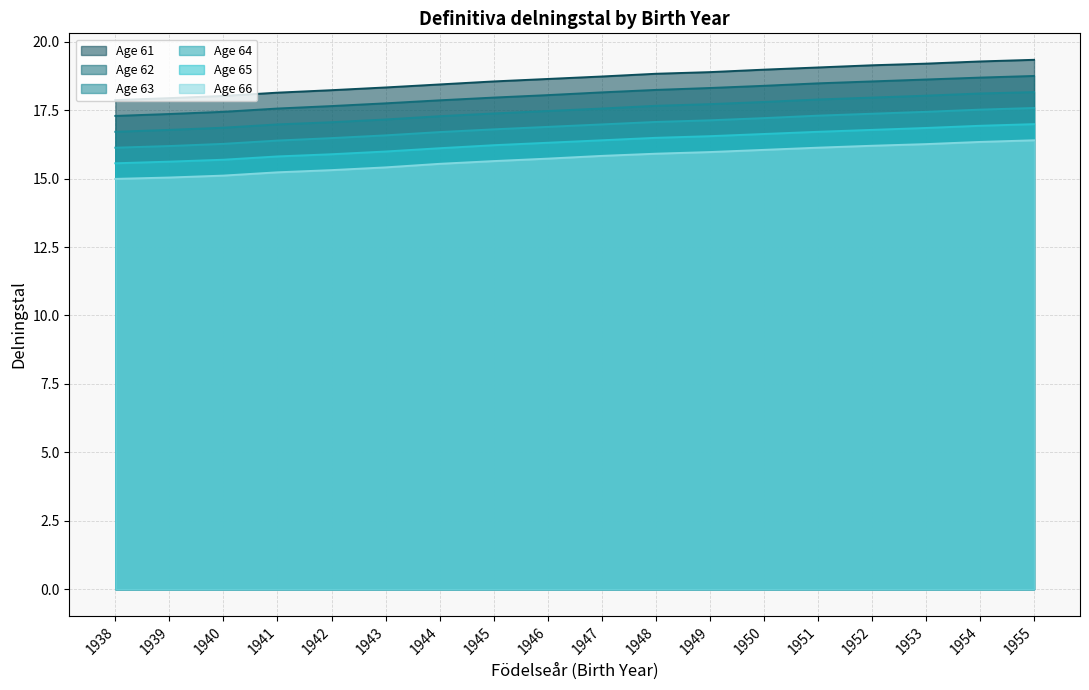

Between 1950 and 1952, which is larger?

1952